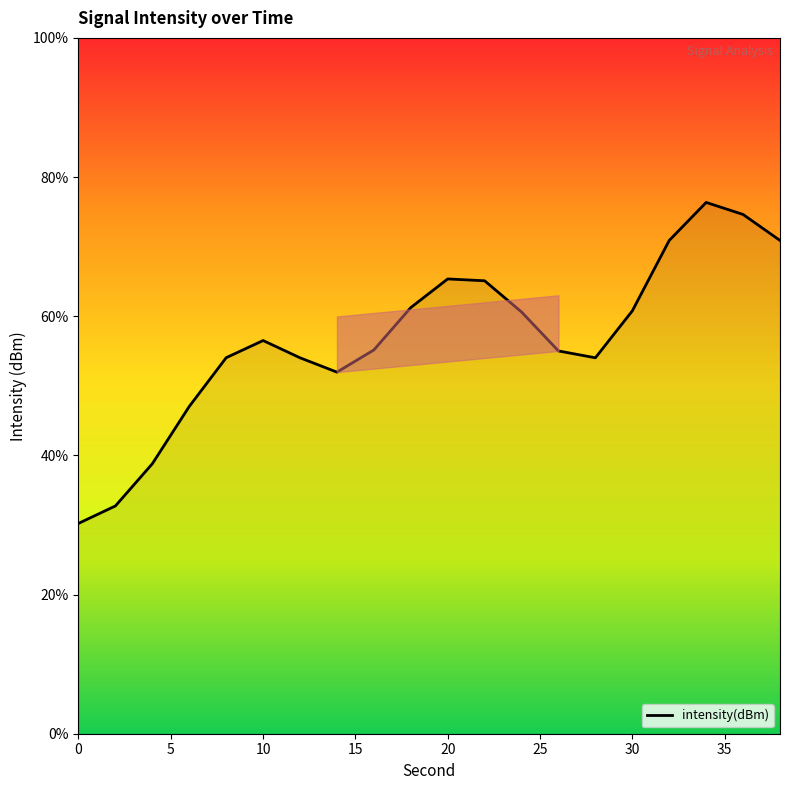

What is the maximum value shown in the chart?

76.4